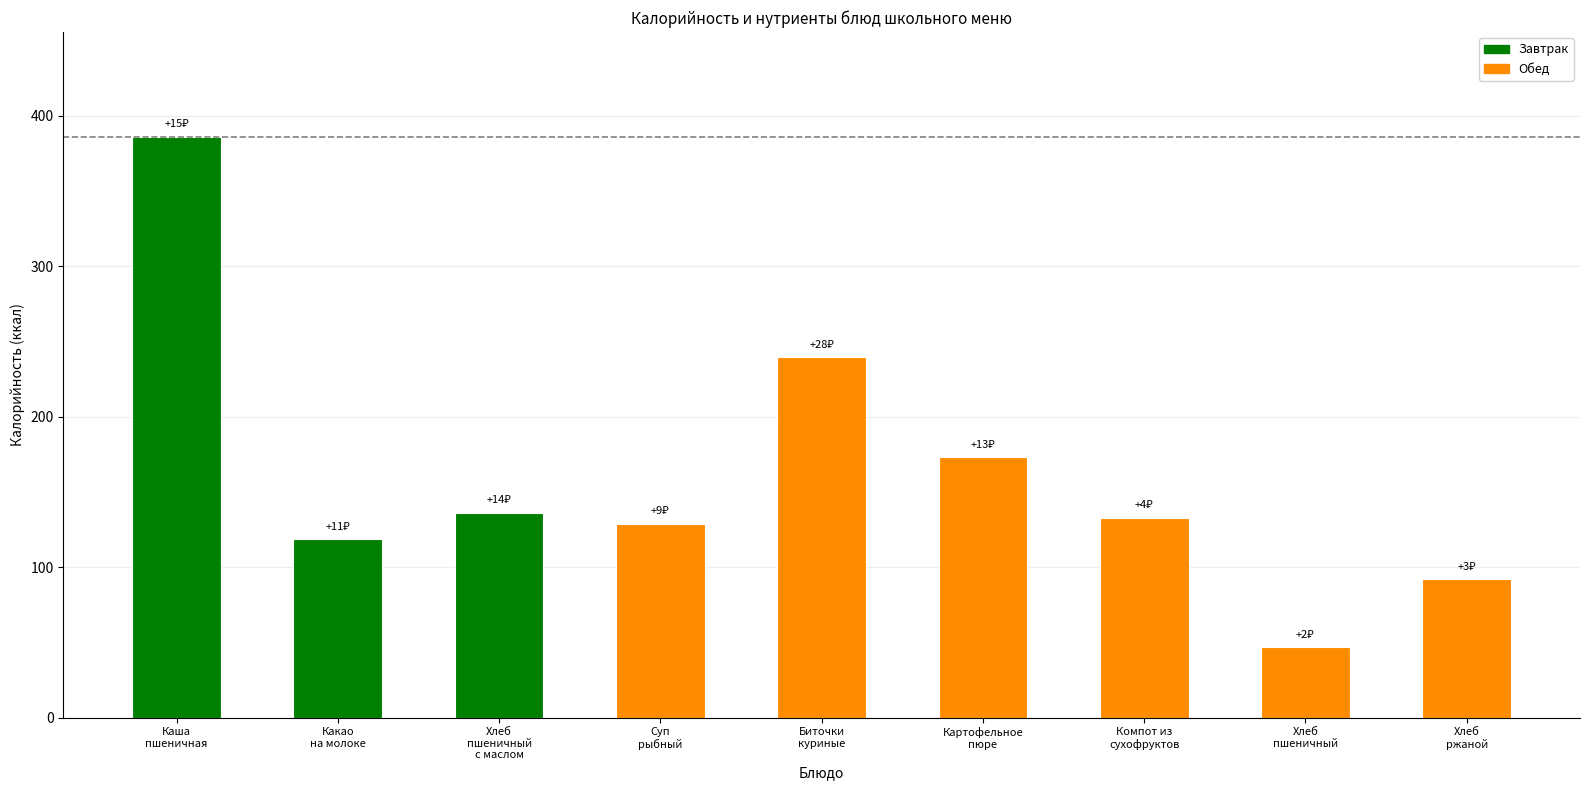

What is the maximum value shown in the chart?

386.0